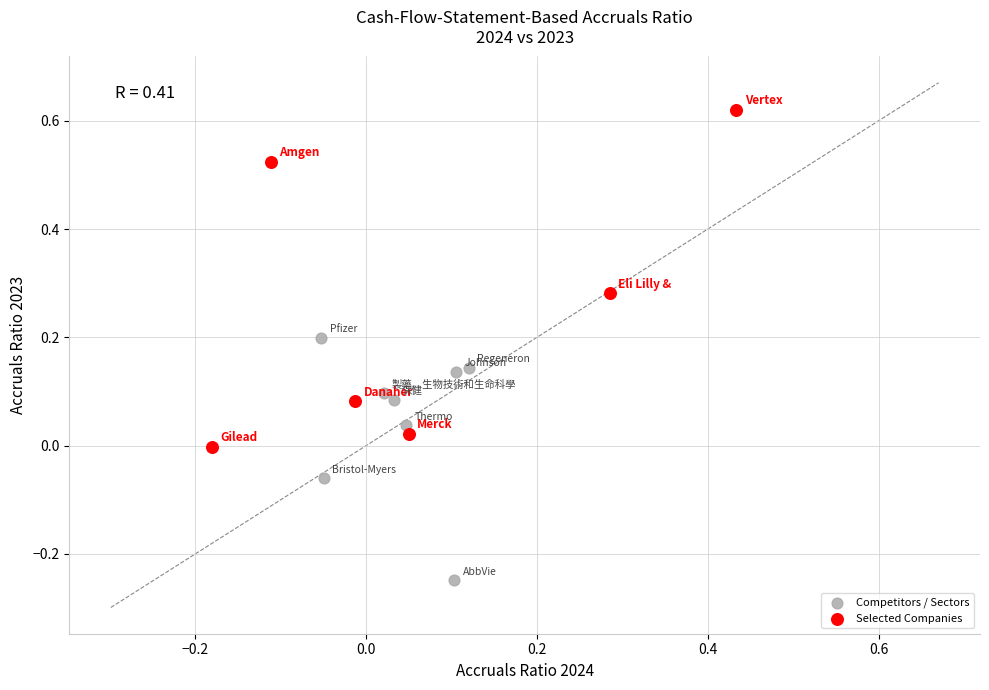

Which series contains the lowest Y value?

Competitors / Sectors